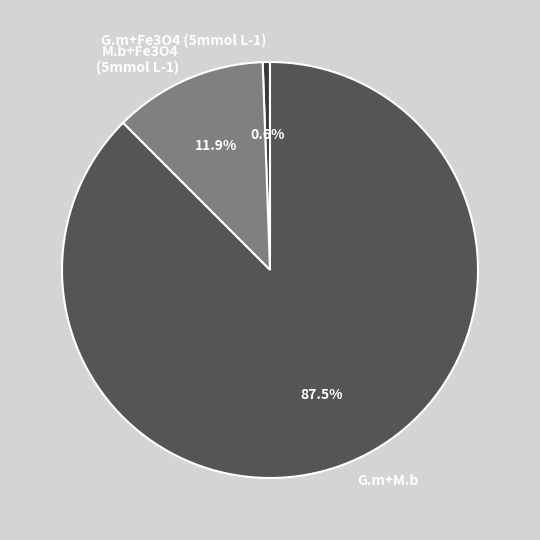

True or false: G.m+M.b accounts for 38% of the total.

False